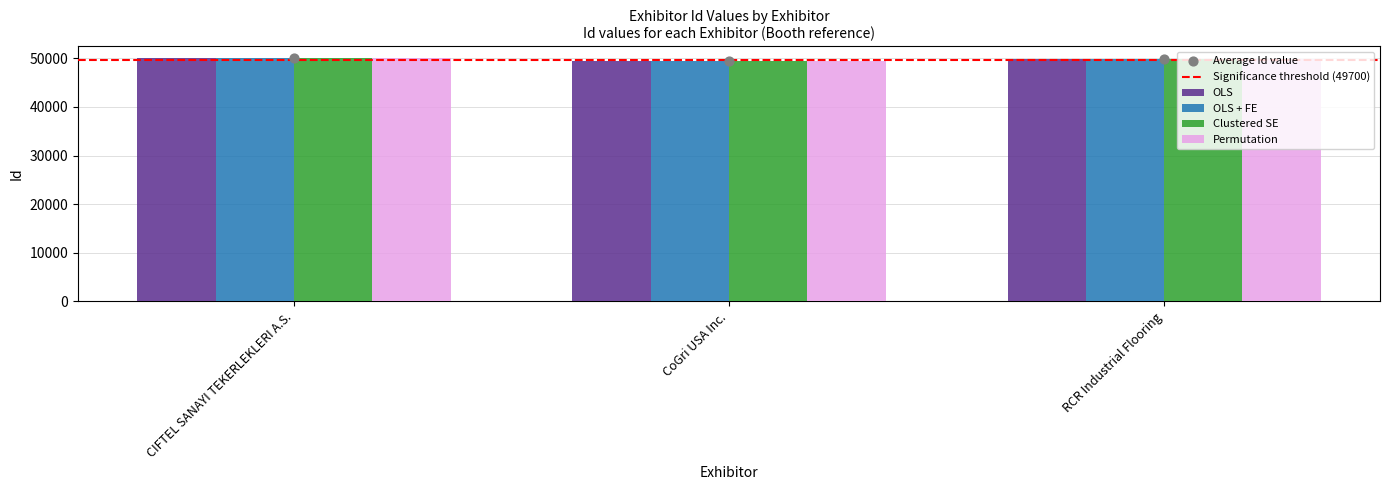

Is the value of OLS + FE at CIFTEL SANAYI TEKERLEKLERI A.S. greater than the value of OLS at CIFTEL SANAYI TEKERLEKLERI A.S.?

No